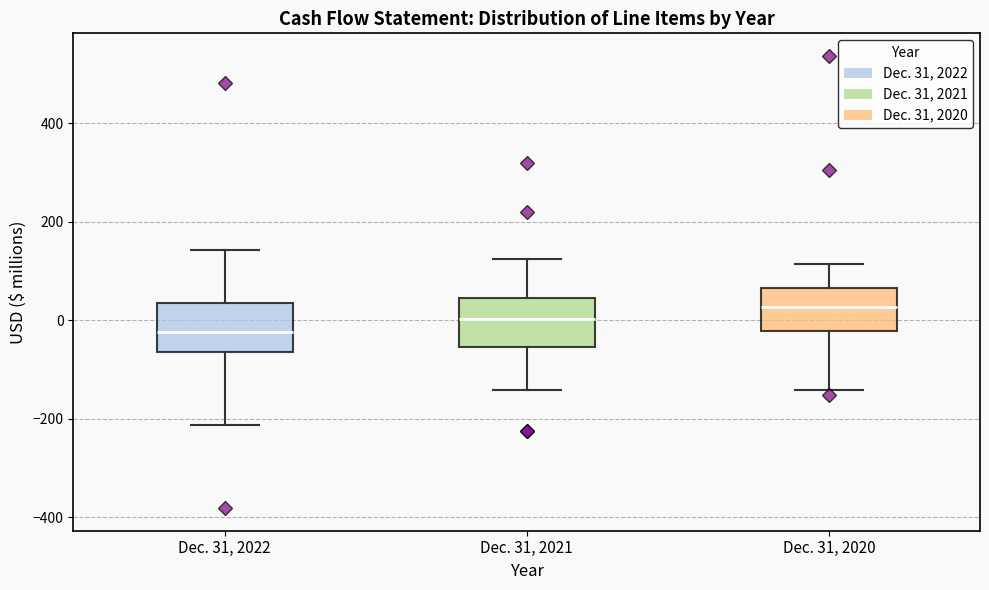

Reading left to right, transcribe this box plot: for each box, give where its median line is, the range the box spans, and where its two whiskers end, as read against the y-axis. The values are not printed on the chart, so give them approximately, as read against the axis.

Dec. 31, 2022: median -20, box -60 to 40, whiskers -220 to 140
Dec. 31, 2021: median 0, box -60 to 40, whiskers -140 to 120
Dec. 31, 2020: median 20, box -20 to 60, whiskers -140 to 120